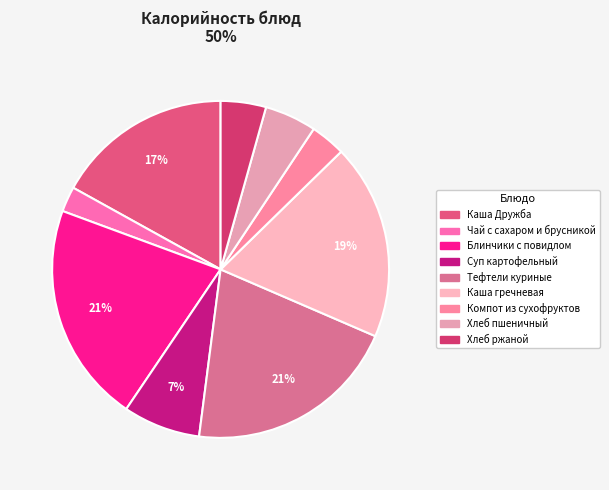

Between Суп картофельный and Хлеб пшеничный, which is larger?

Суп картофельный